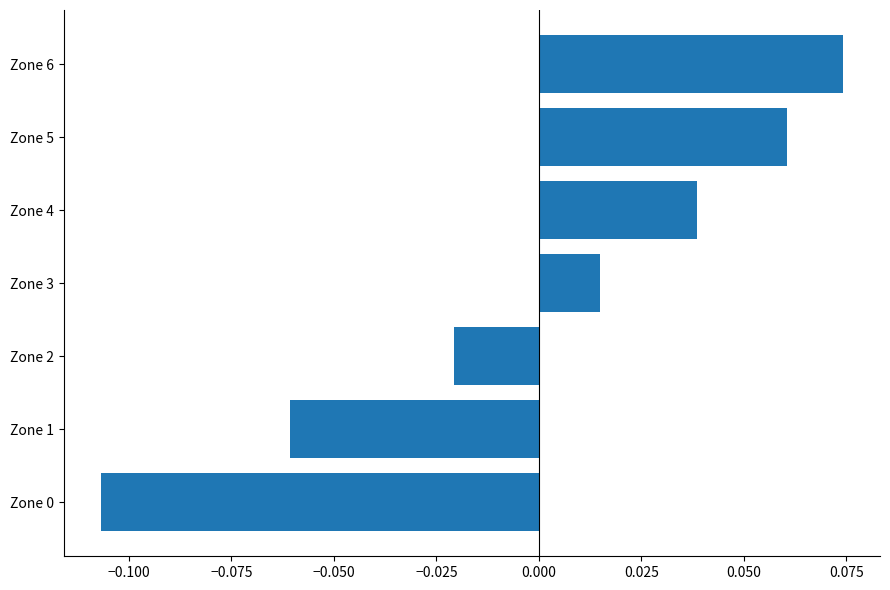

The chart shows a value of -0.0 at Zone 1. True or false?

False